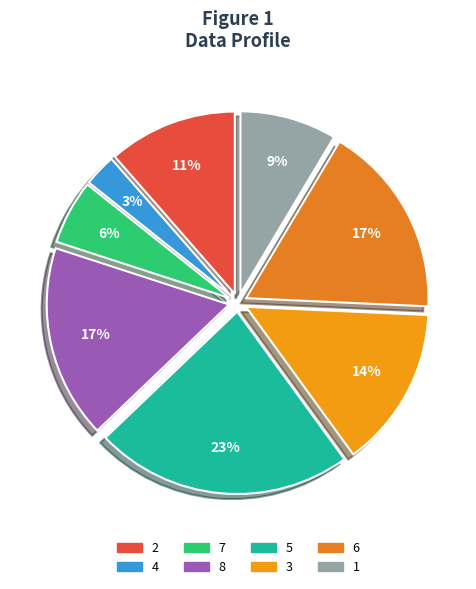

To the nearest percent, what is the average slice percentage?

12%